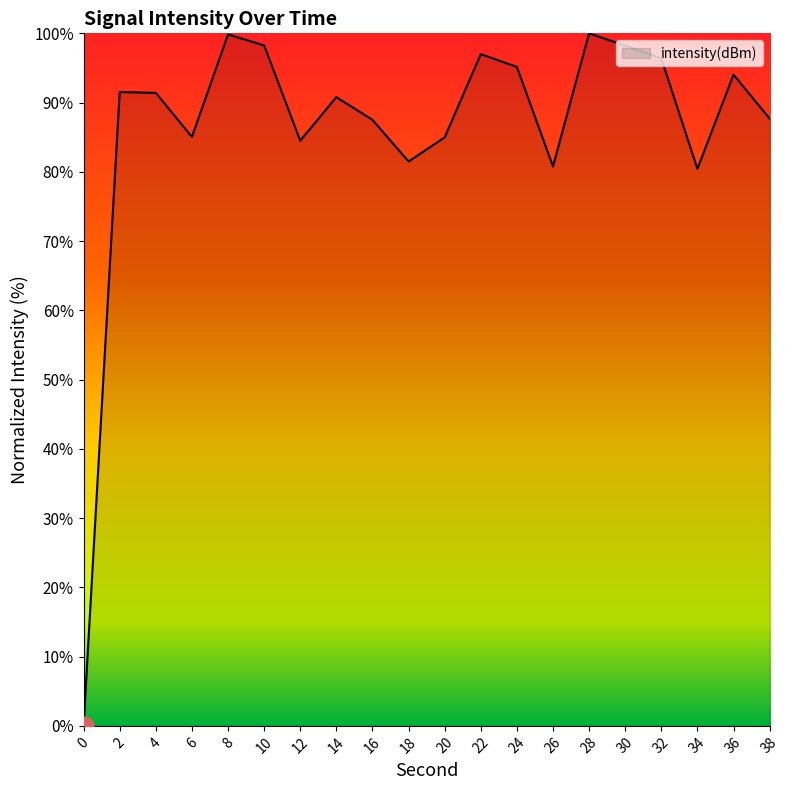

What is the ratio of the value at 36 to the value at 12?

1.1